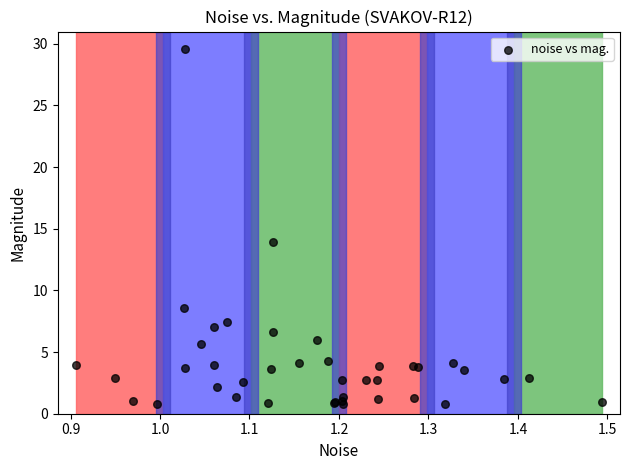

What Y value in the scatter plot is closest to 15?

13.9